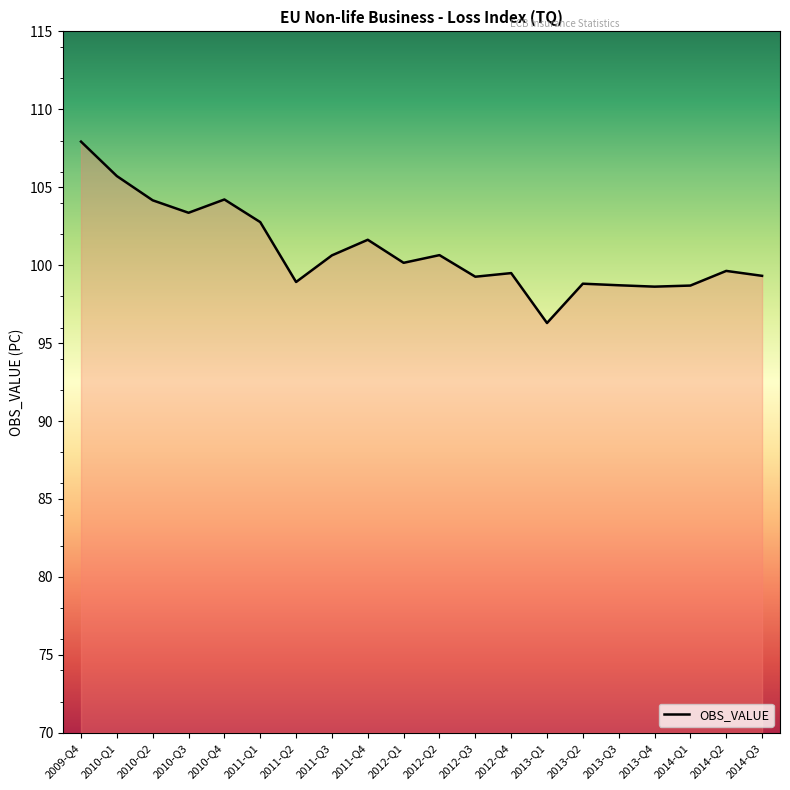

Is it true that the value at 2013-Q3 is 28.8?

False